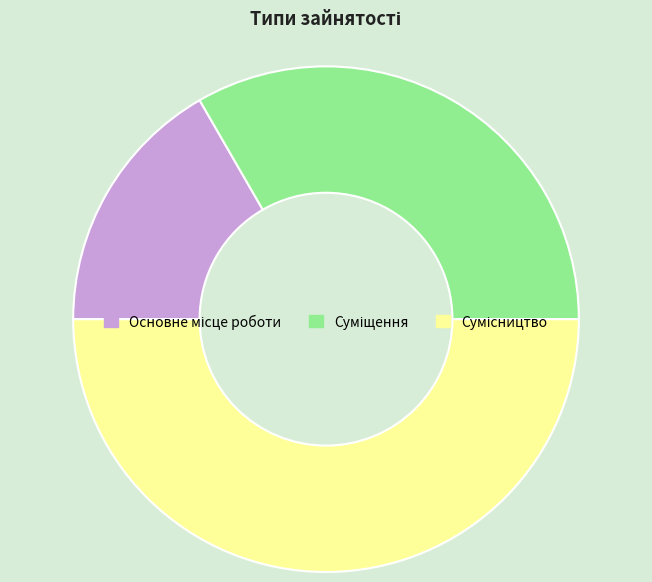

Rank the categories by value from highest to lowest.

Сумісництво, Суміщення, Основне місце роботи